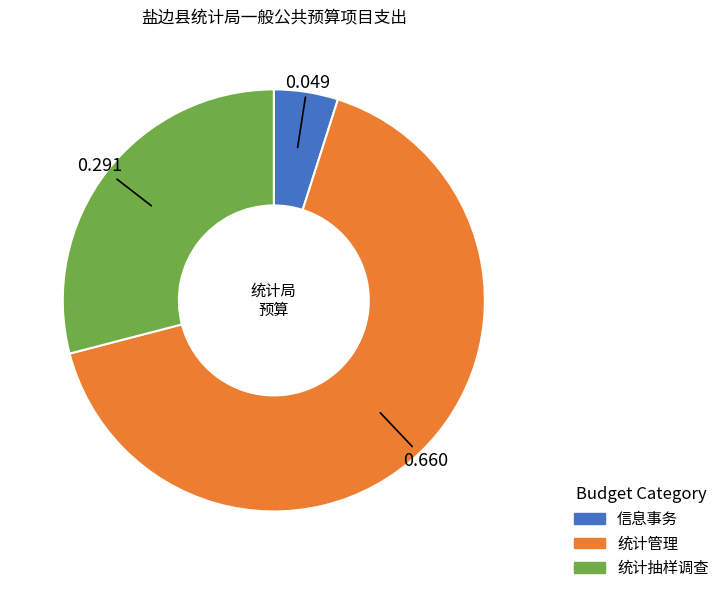

Which slice is the largest?

统计管理